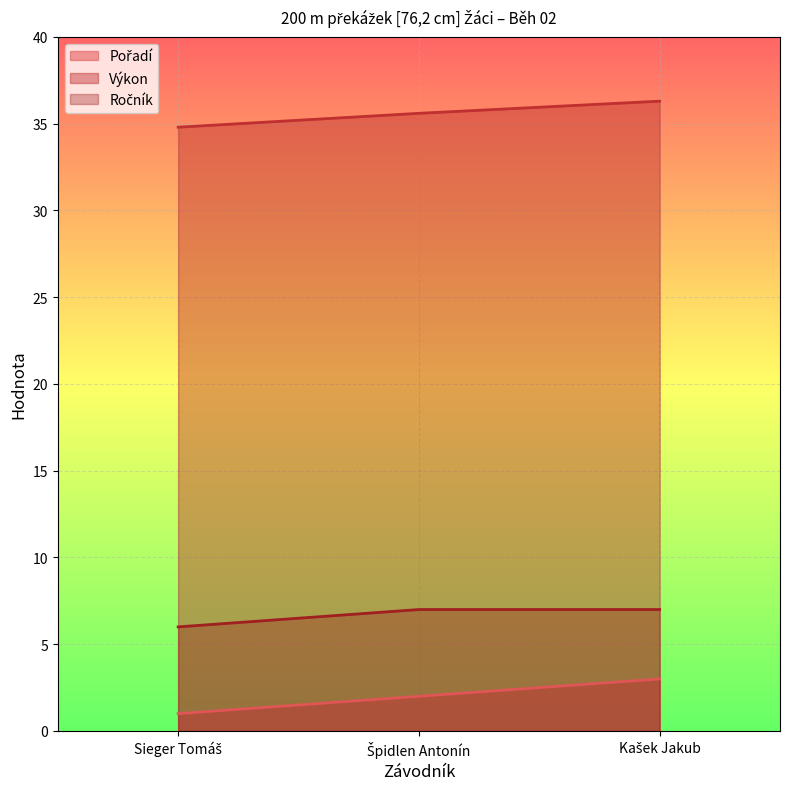

How many Pořadí values are between 1 and 3?

3